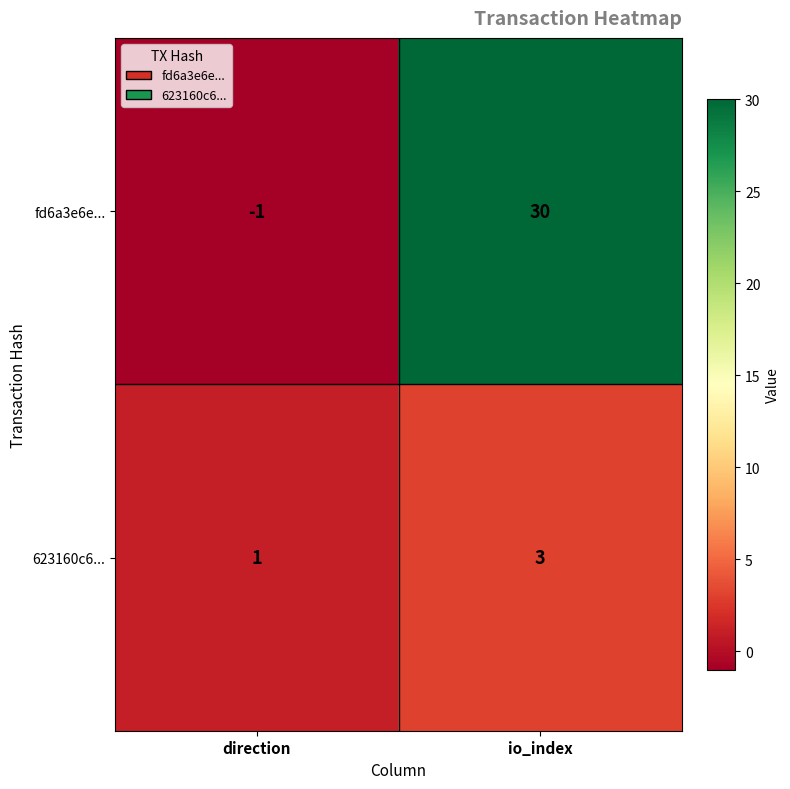

Reading left to right, transcribe all the data shown in this chart.

fd6a3e6e...: -1	30
623160c6...: 1	3